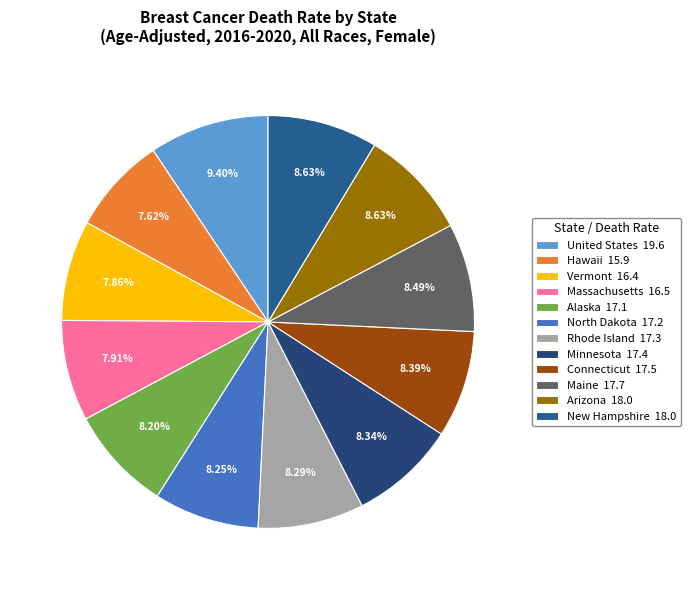

Count the number of slices in the pie.

12